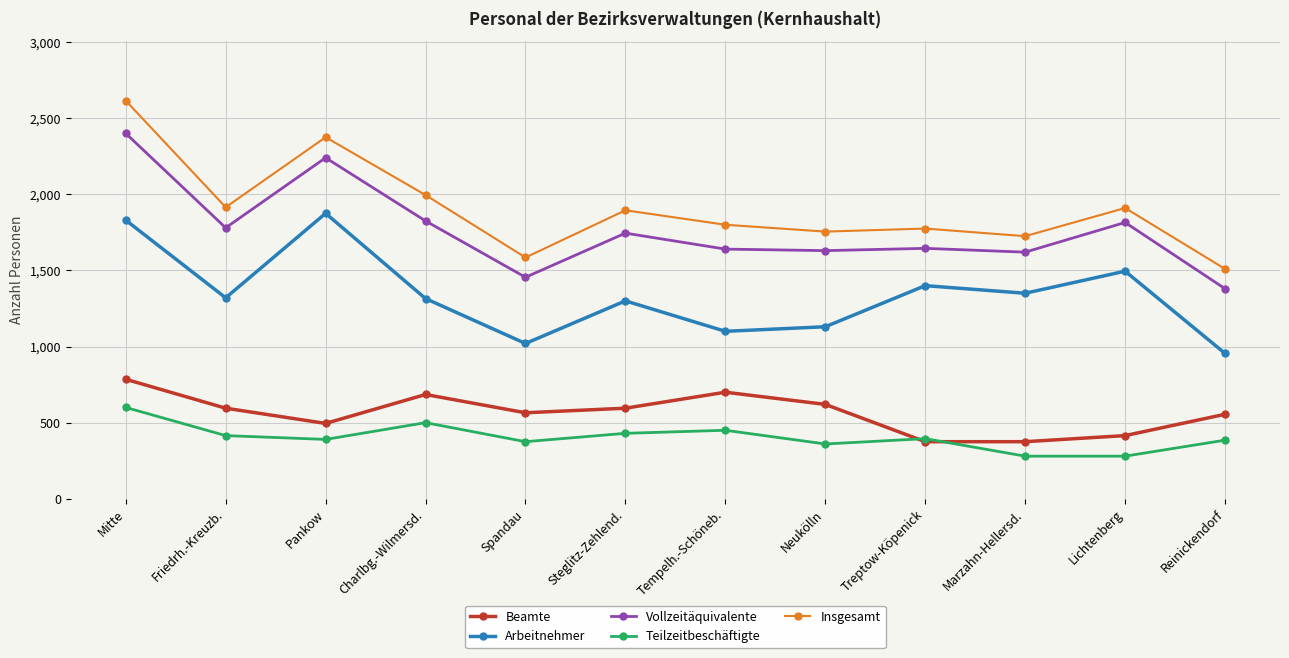

How many values in the Arbeitnehmer series are below 1320?

6